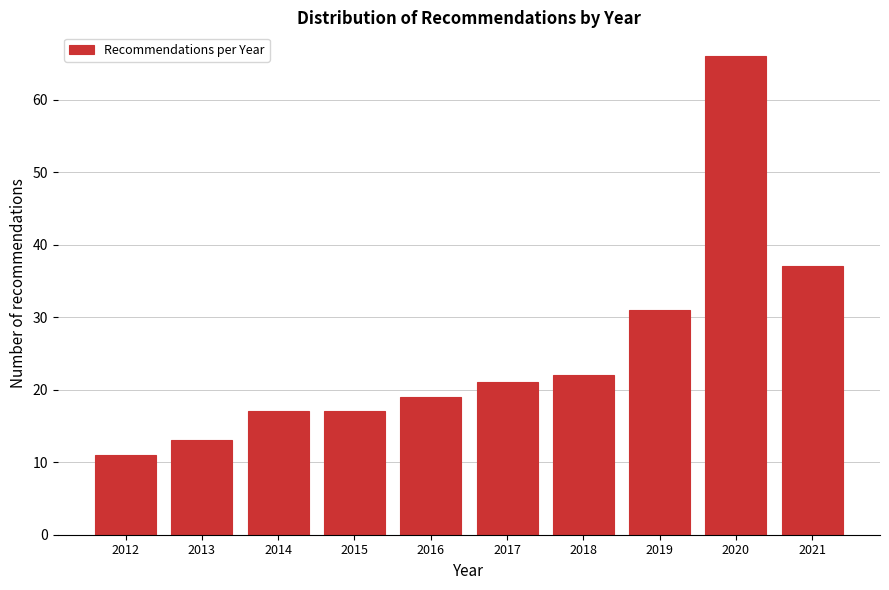

Reading left to right, what are all the values shown in this chart?

11	13	17	17	19	21	22	31	66	37